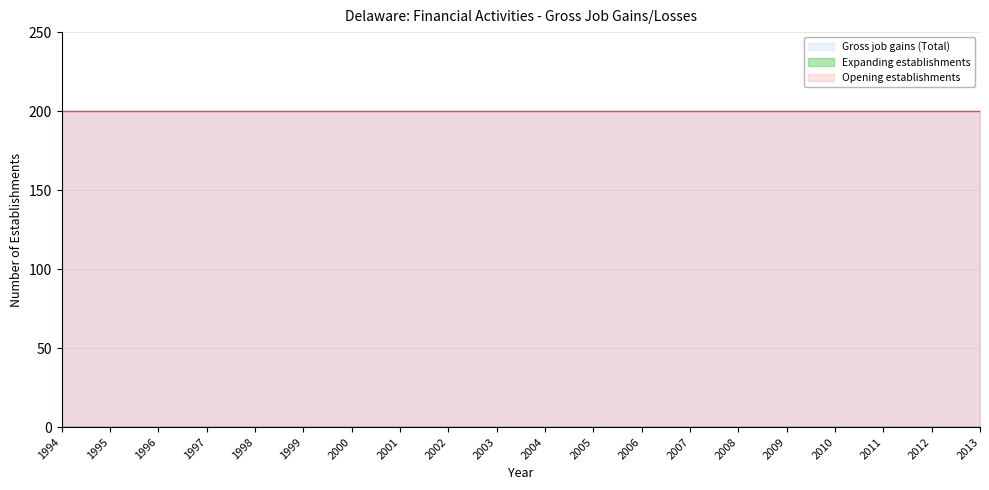

At which category does the chart reach its minimum across all series?

1994